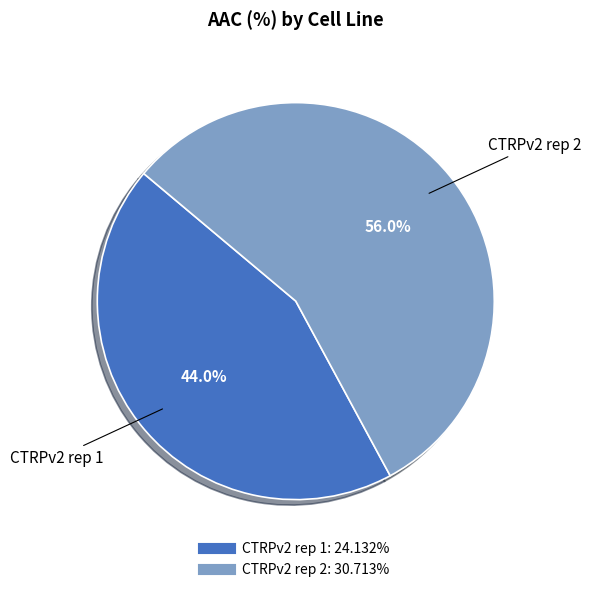

Rank the categories by value from highest to lowest.

CTRPv2 rep 2, CTRPv2 rep 1